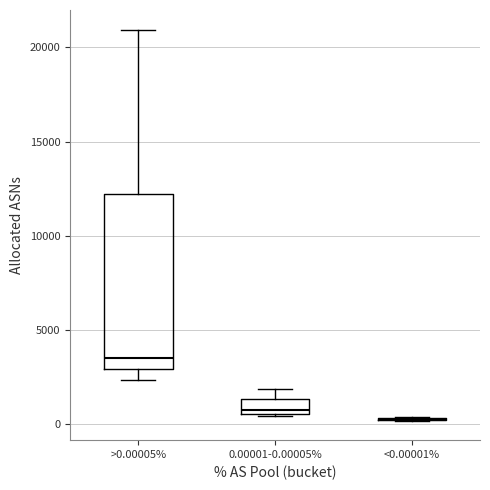

Reading left to right, transcribe this box plot: for each box, give where its median line is, the range the box spans, and where its two whiskers end, as read against the y-axis. The values are not printed on the chart, so give them approximately, as read against the axis.

>0.00005%: median 3500, box 3000 to 12000, whiskers 2500 to 21000
0.00001-0.00005%: median 1000, box 500 to 1500, whiskers 500 to 2000
<0.00001%: box collapsed to a line at 500, whiskers 0 to 500